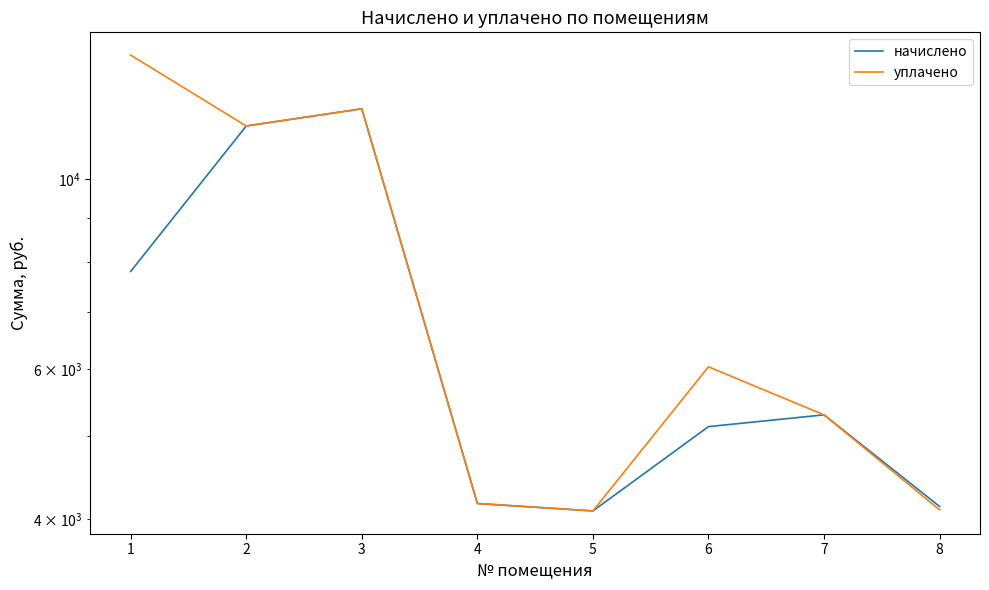

At which category does уплачено reach its first local peak?

3